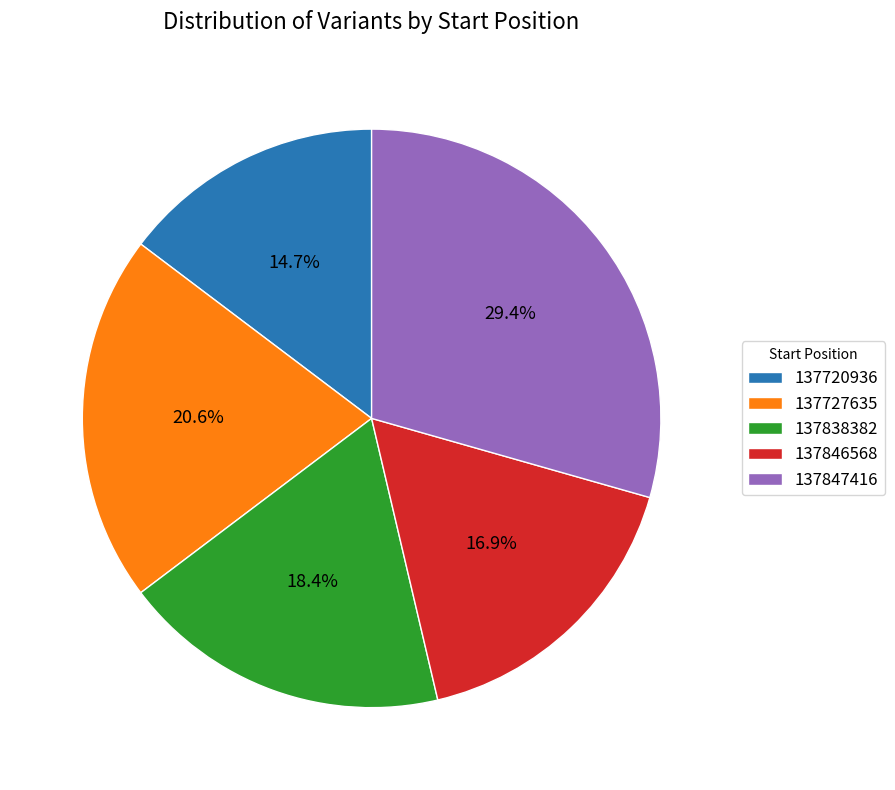

What percentage is the 137847416 slice, to the nearest percent?

29%